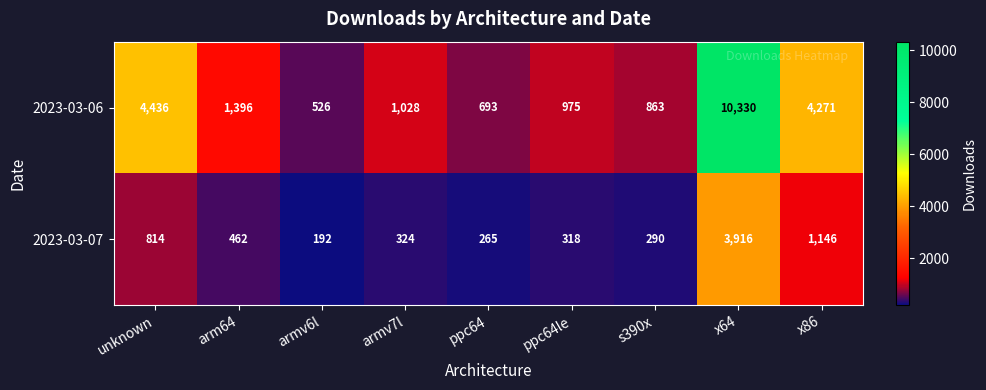

Is it true that 2023-03-06 equals 1215 at s390x?

False